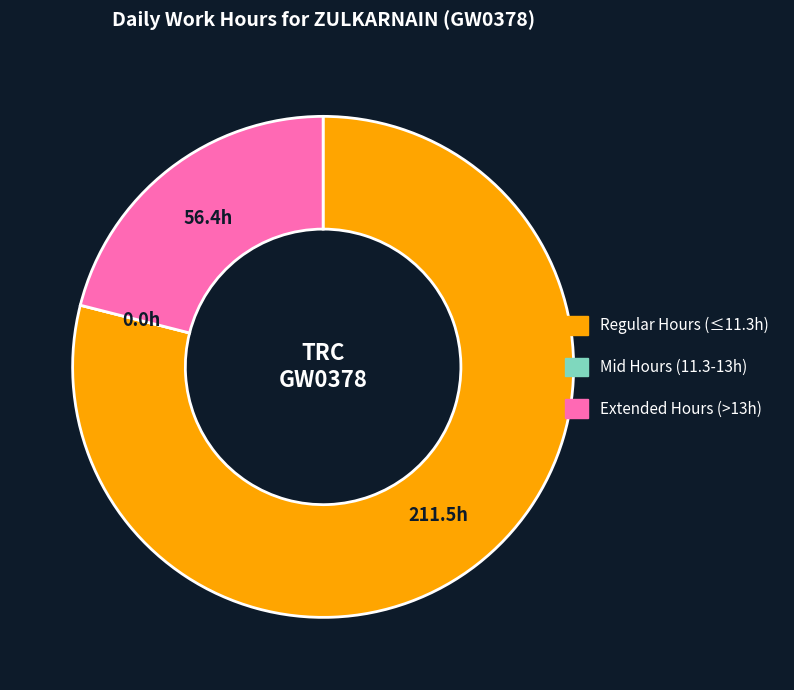

Does any single category account for the majority?

Yes